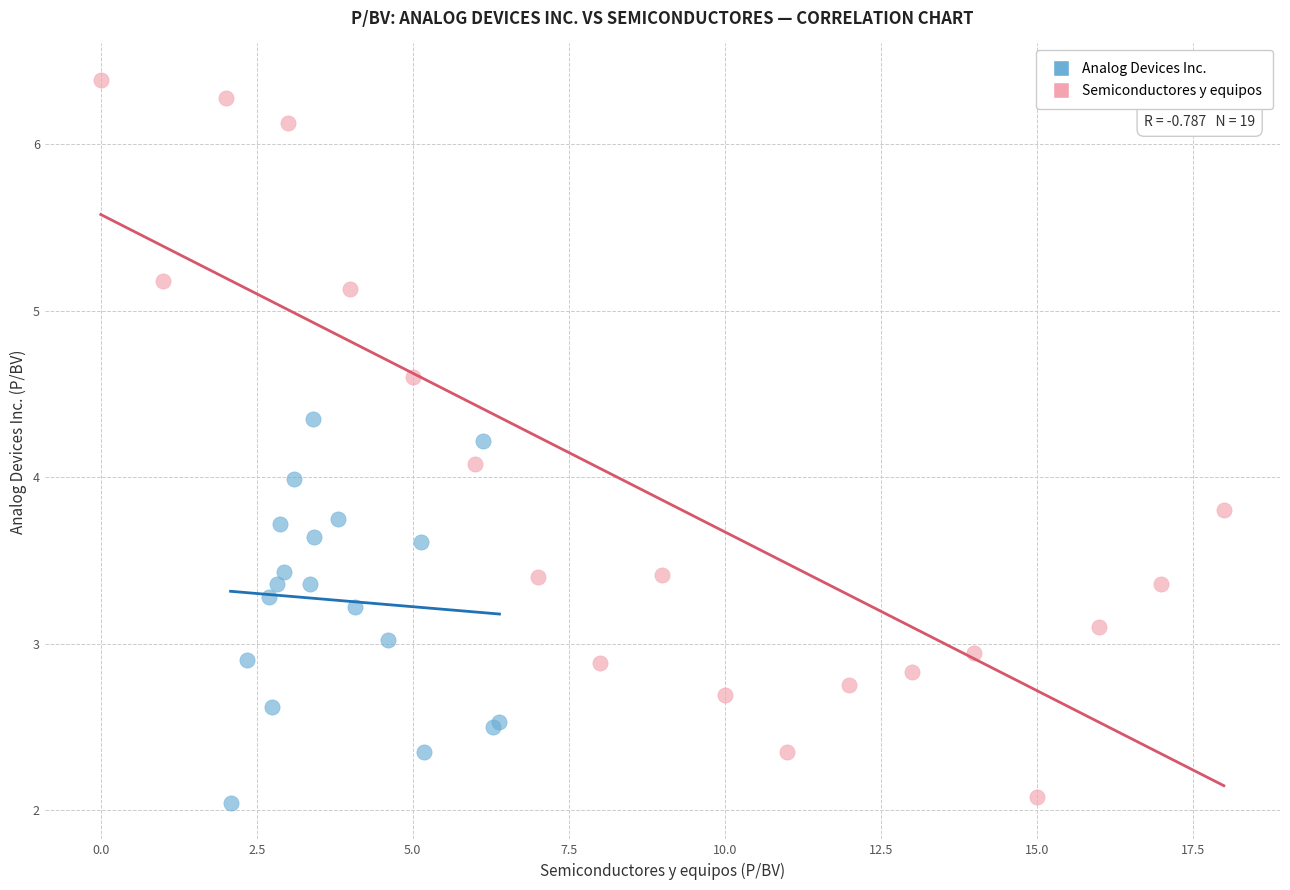

Which series has the largest Y range (max minus min)?

Semiconductores y equipos